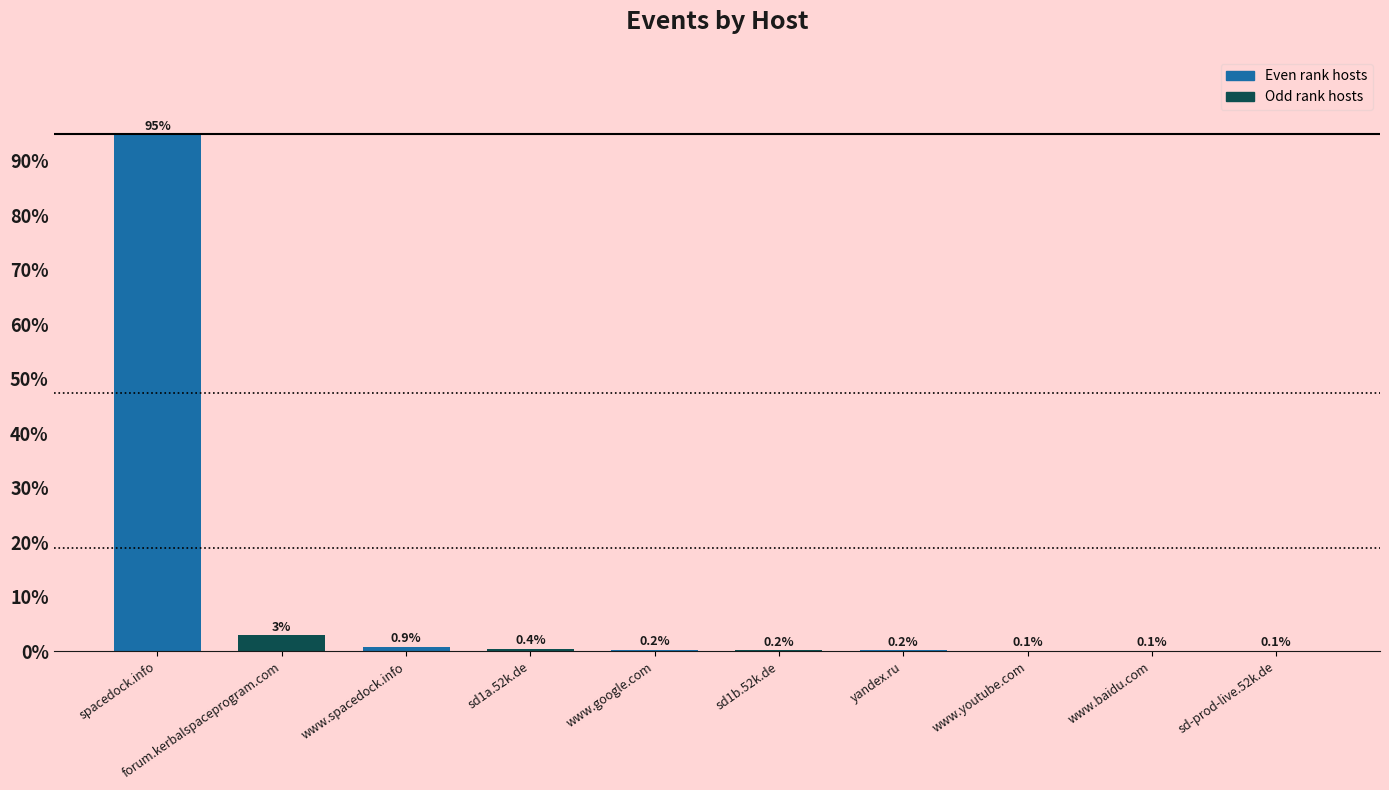

The chart shows a value of 0.2 at yandex.ru. True or false?

True